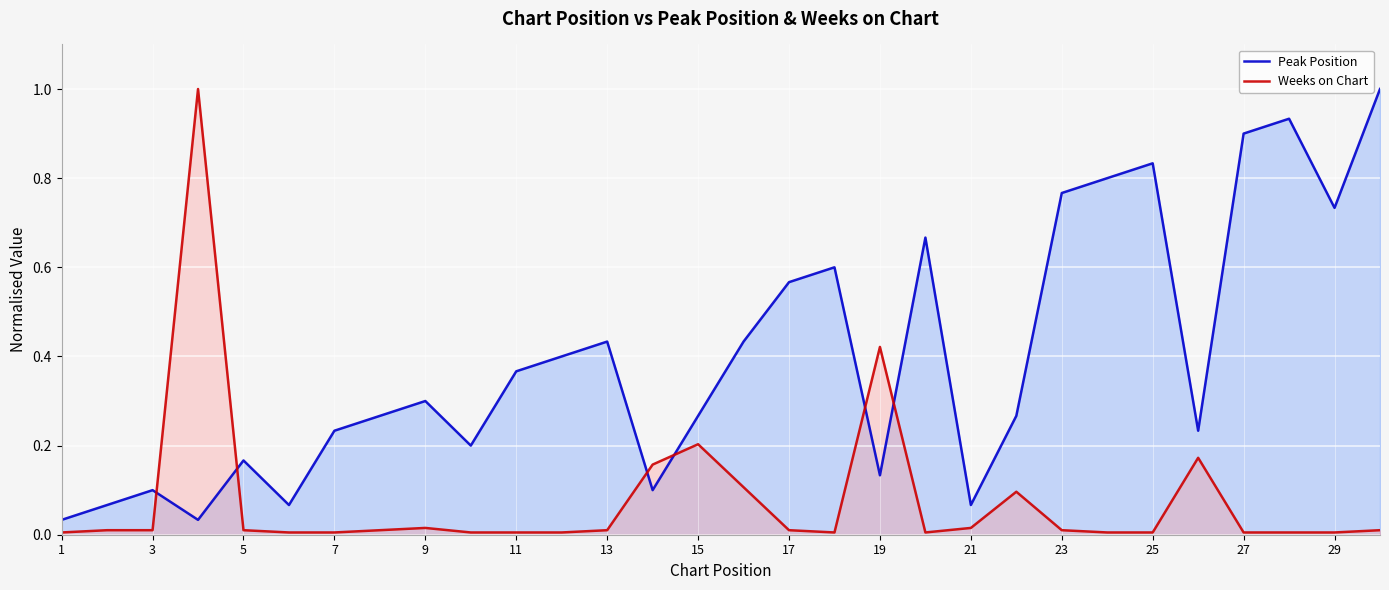

True or false: Weeks on Chart has a value of 0.0 at 27.

True